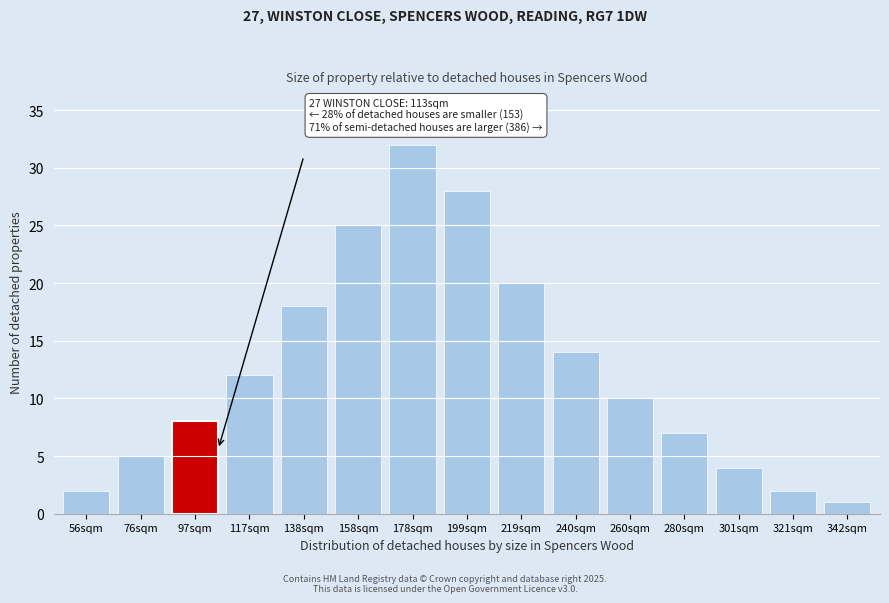

Reading right to left, transcribe all the data shown in this chart.

342sqm=1	321sqm=2	301sqm=4	280sqm=7	260sqm=10	240sqm=14	219sqm=20	199sqm=28	178sqm=32	158sqm=25	138sqm=18	117sqm=12	97sqm=8	76sqm=5	56sqm=2